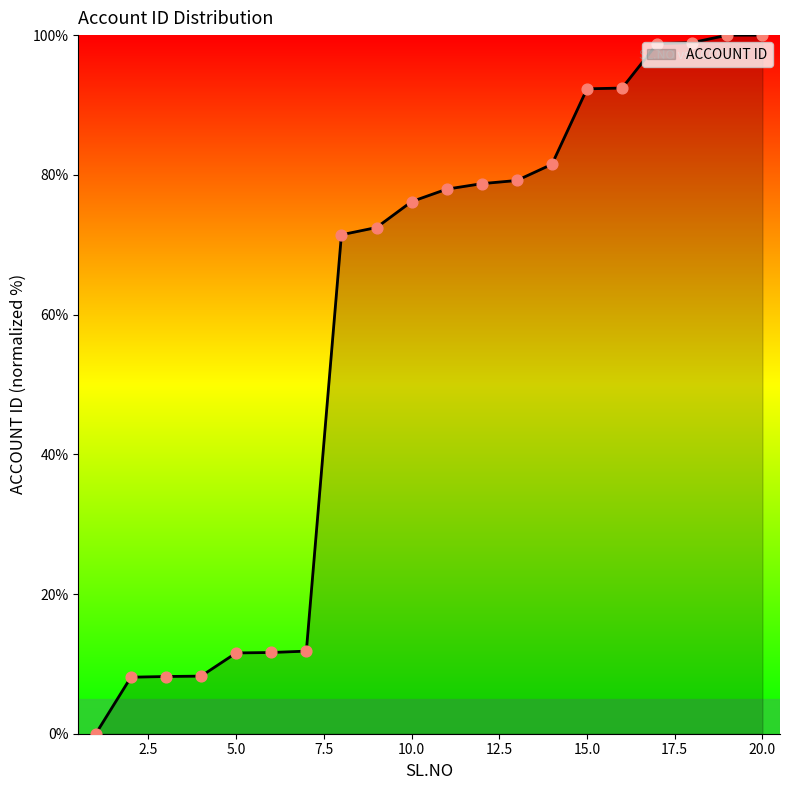

What is the difference between the maximum and minimum values?

100.0